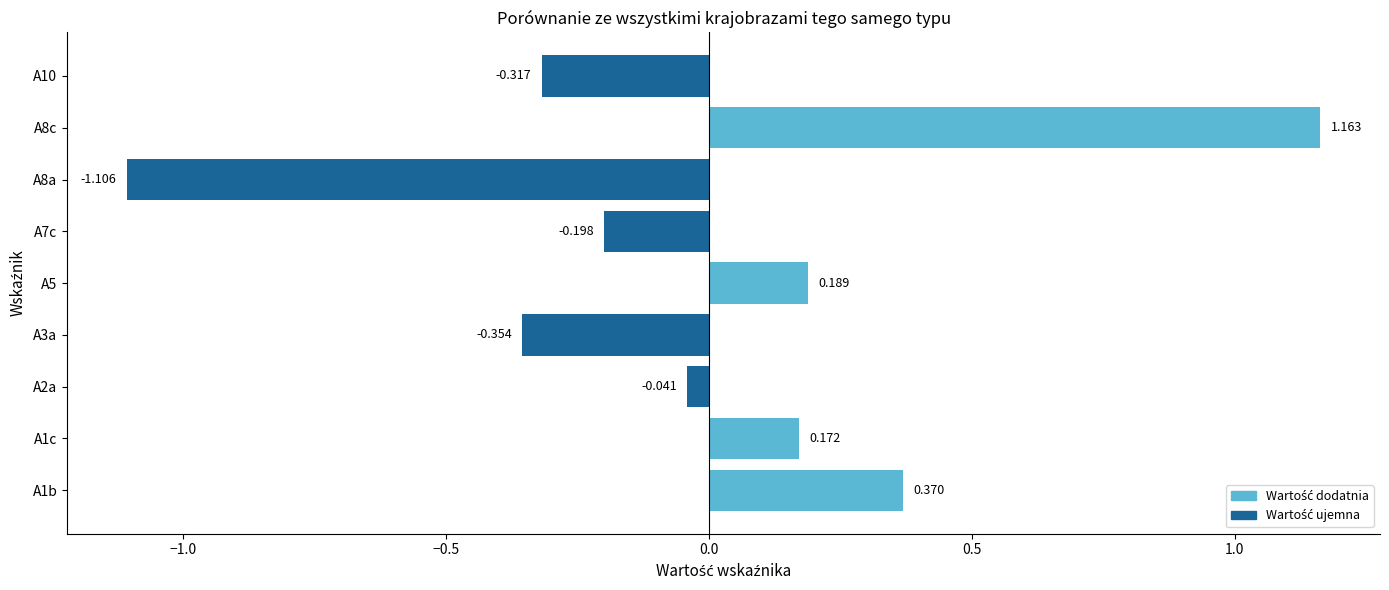

What is the maximum value shown in the chart?

1.2